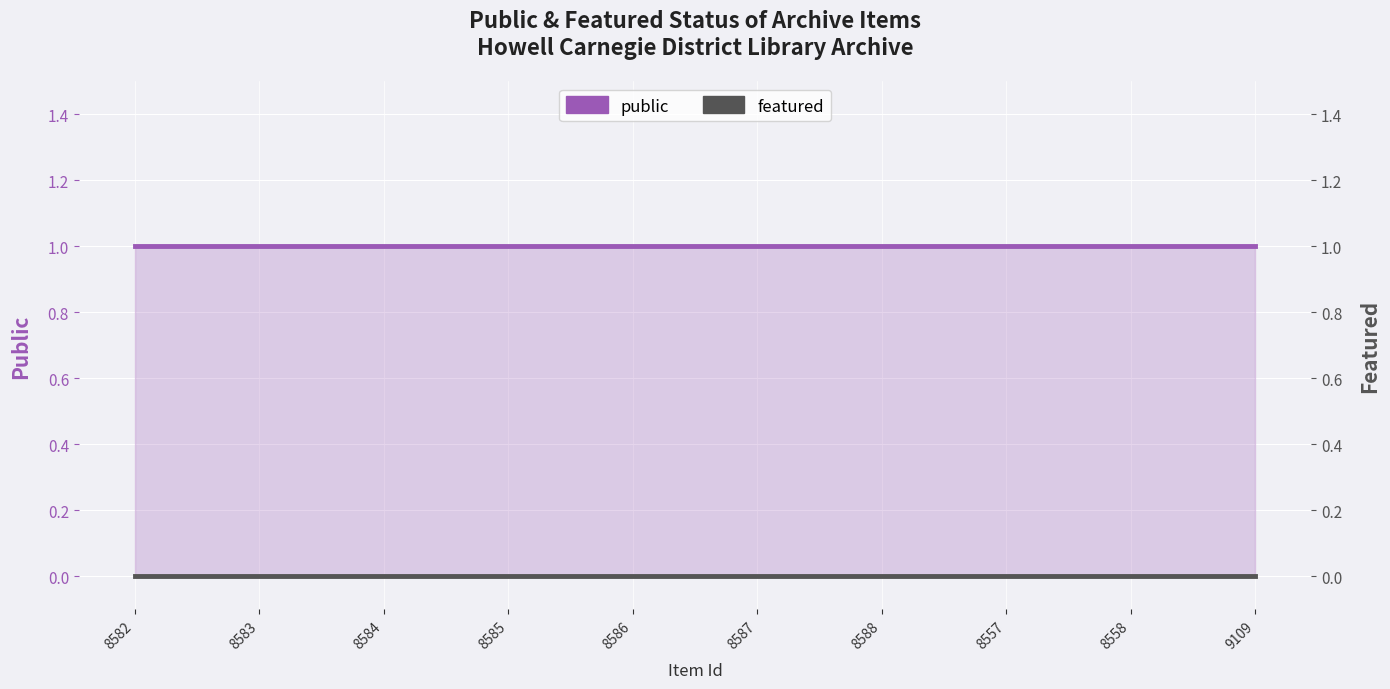

What position from the left is 8558?

9